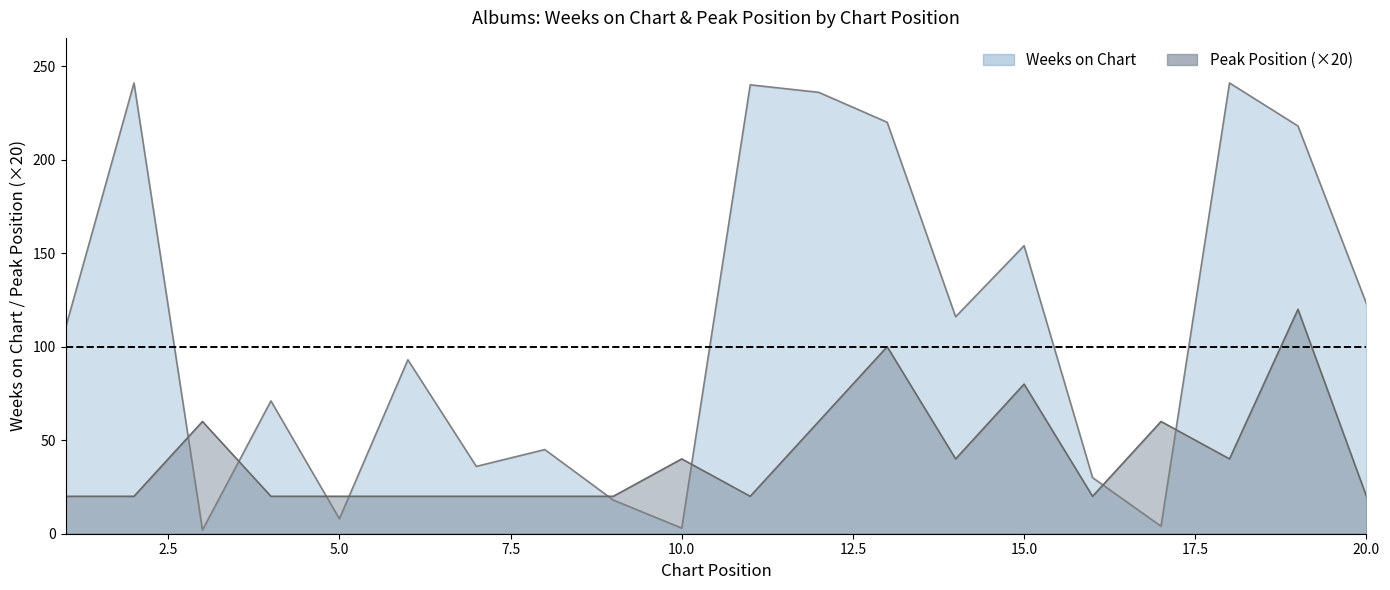

Is the value of Weeks on Chart at 6 greater than the value of Pico at 20?

Yes